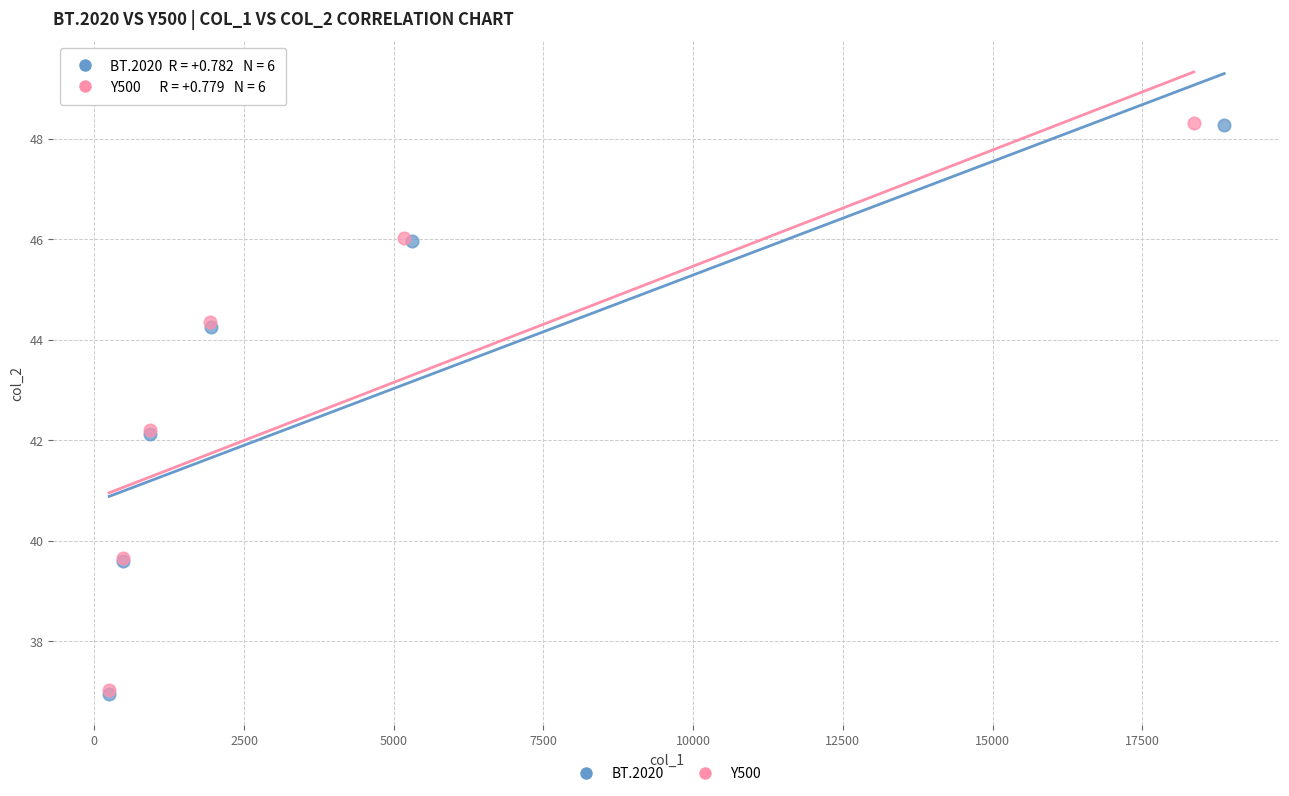

Which series has the widest spread of Y values?

BT.2020